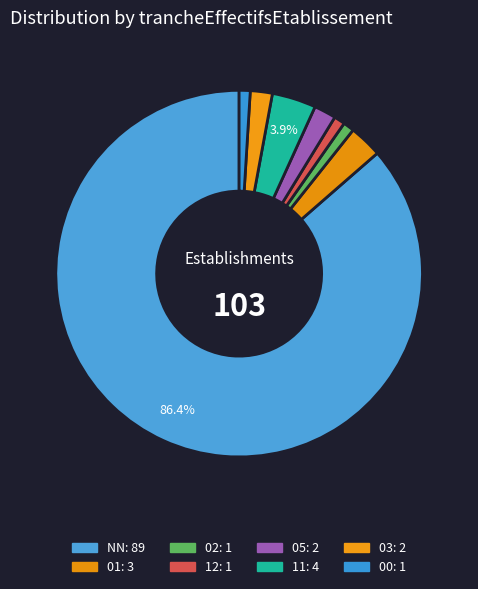

How many slices are in this pie chart?

8